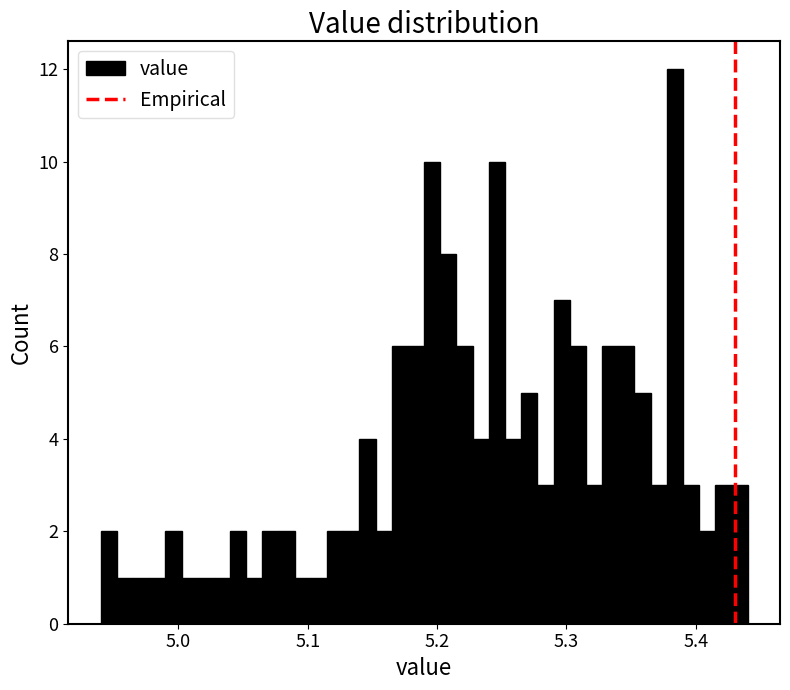

Around what value on the x-axis is the tallest bar? Give the approximate position of its centre, as read against the axis.

5.38